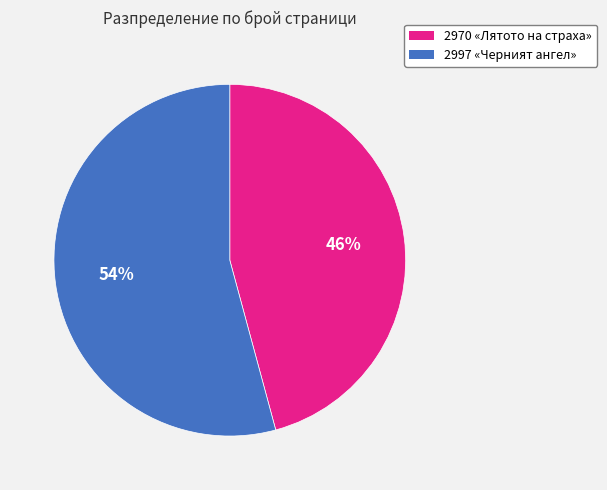

Is there any slice that represents more than half of the pie?

Yes